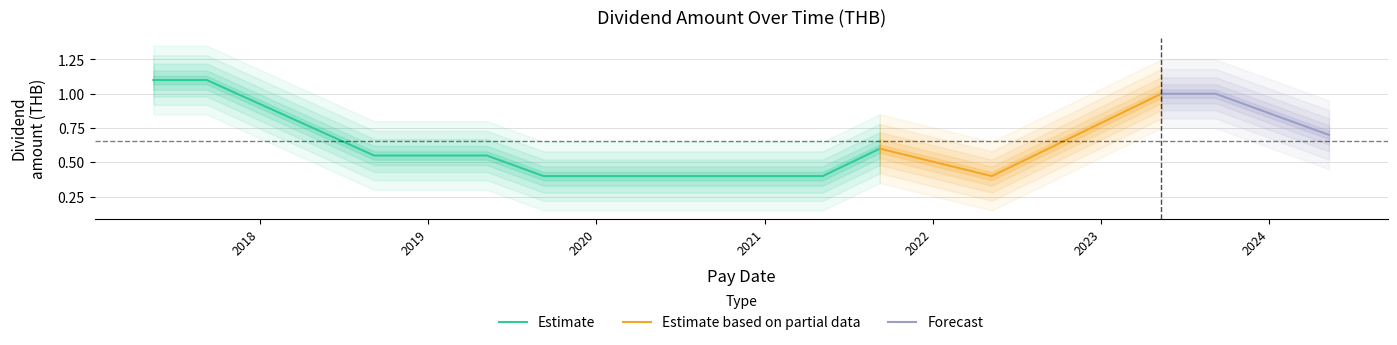

Where is the first local minimum?

2022-05-09